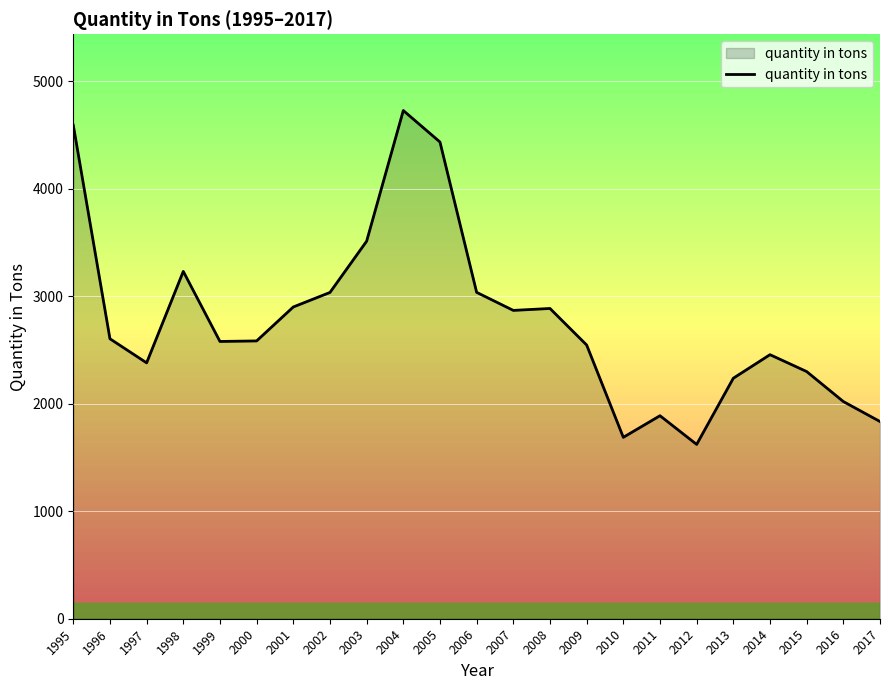

What is the change in value from 2009 to 2013?

-309